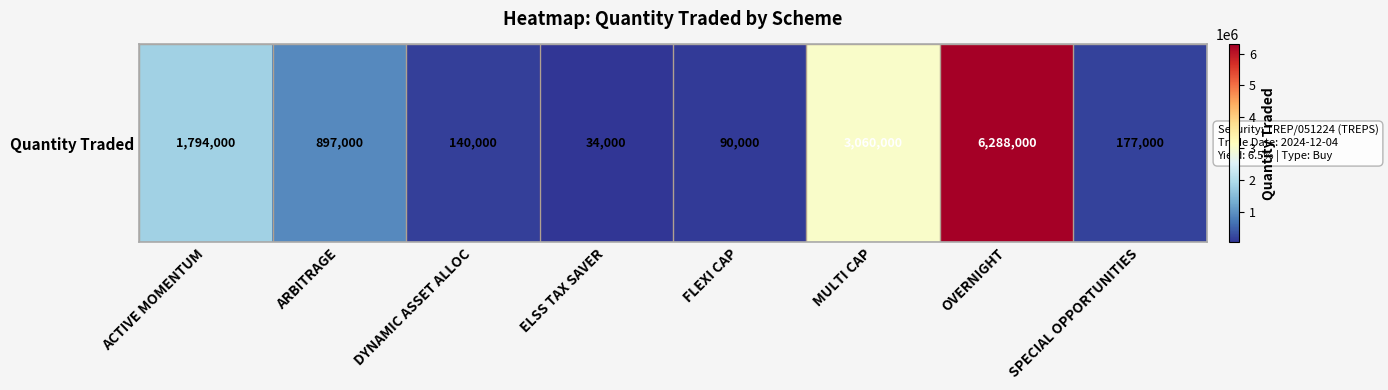

What is the minimum value shown in the chart?

34000